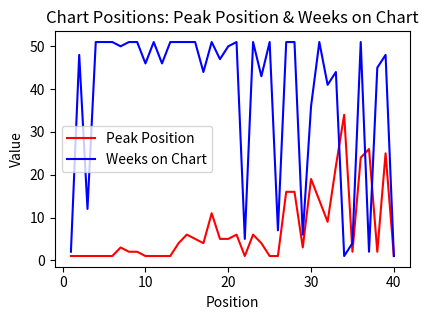

What is the average value of the Peak Position series?

7